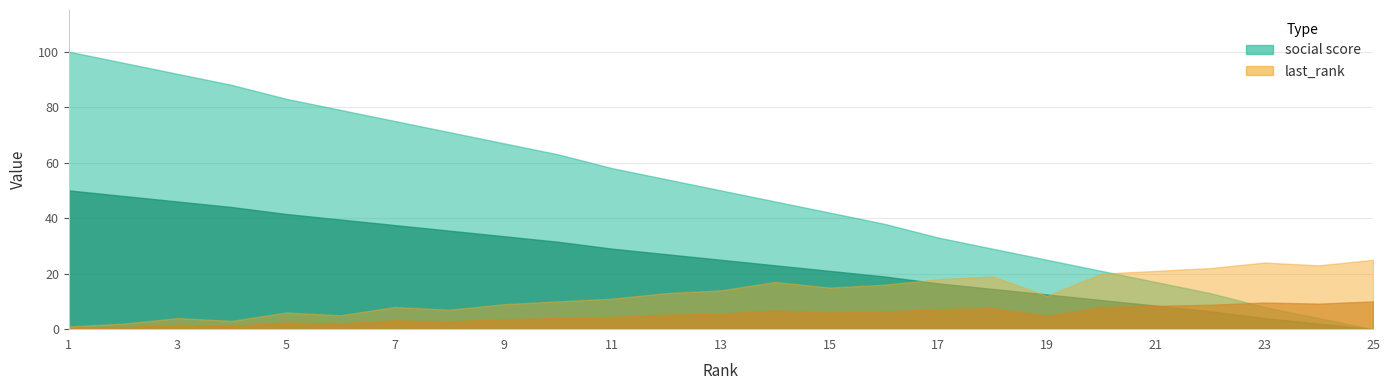

How many data points in last_rank are less than 13?

12